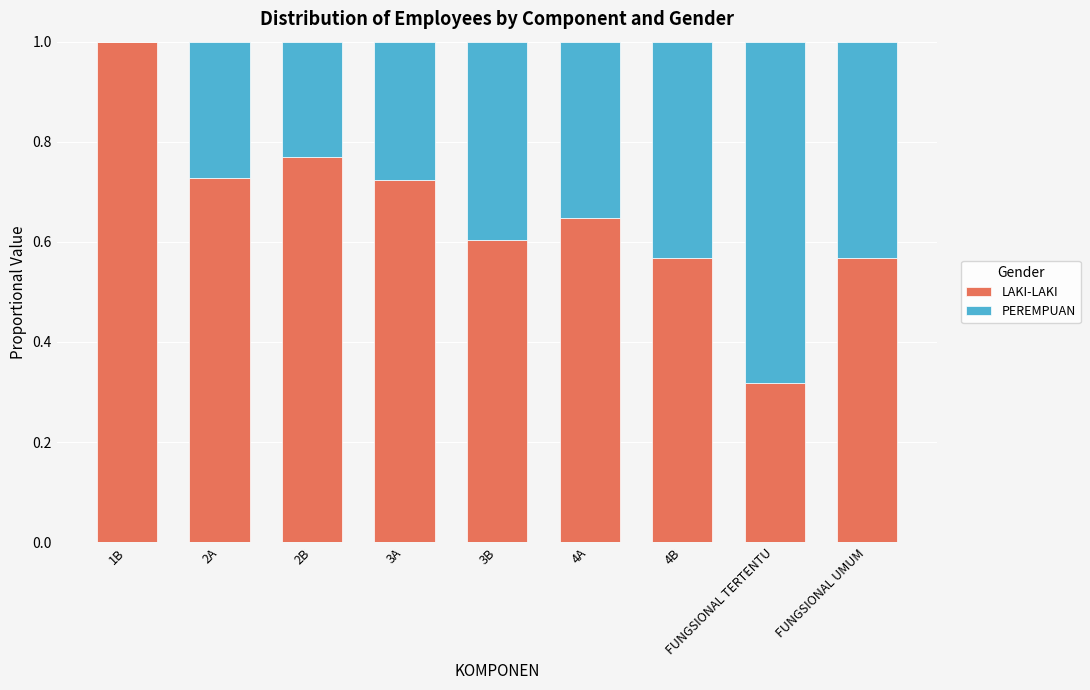

What are all the series names shown in the legend?

LAKI-LAKI, PEREMPUAN